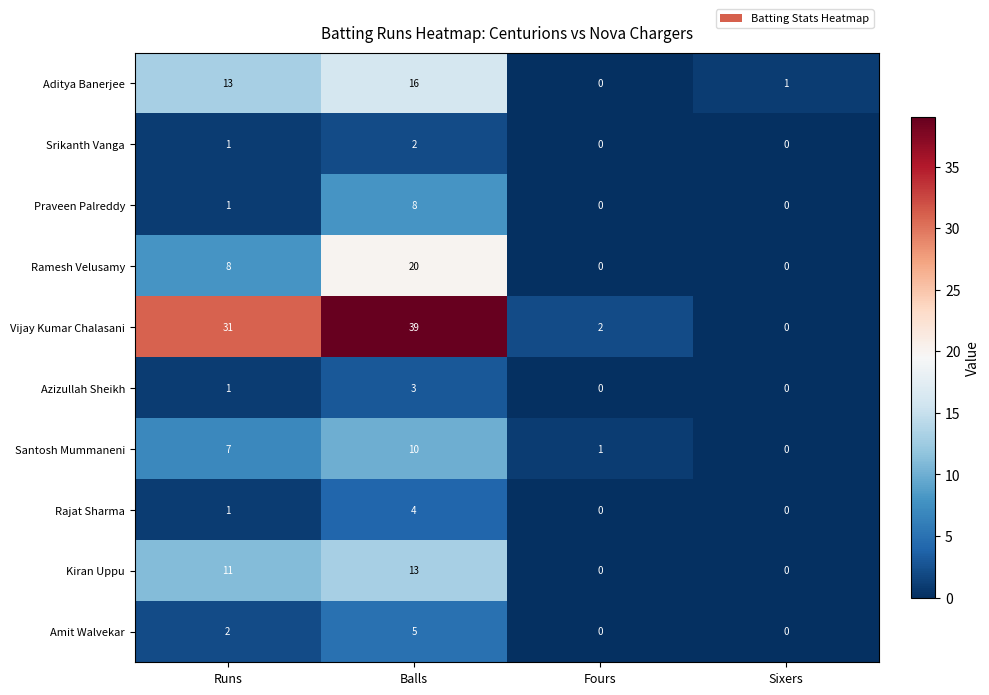

List the series in order of their peak value, highest first.

Vijay Kumar Chalasani, Ramesh Velusamy, Aditya Banerjee, Kiran Uppu, Santosh Mummaneni, Praveen Palreddy, Amit Walvekar, Rajat Sharma, Azizullah Sheikh, Srikanth Vanga